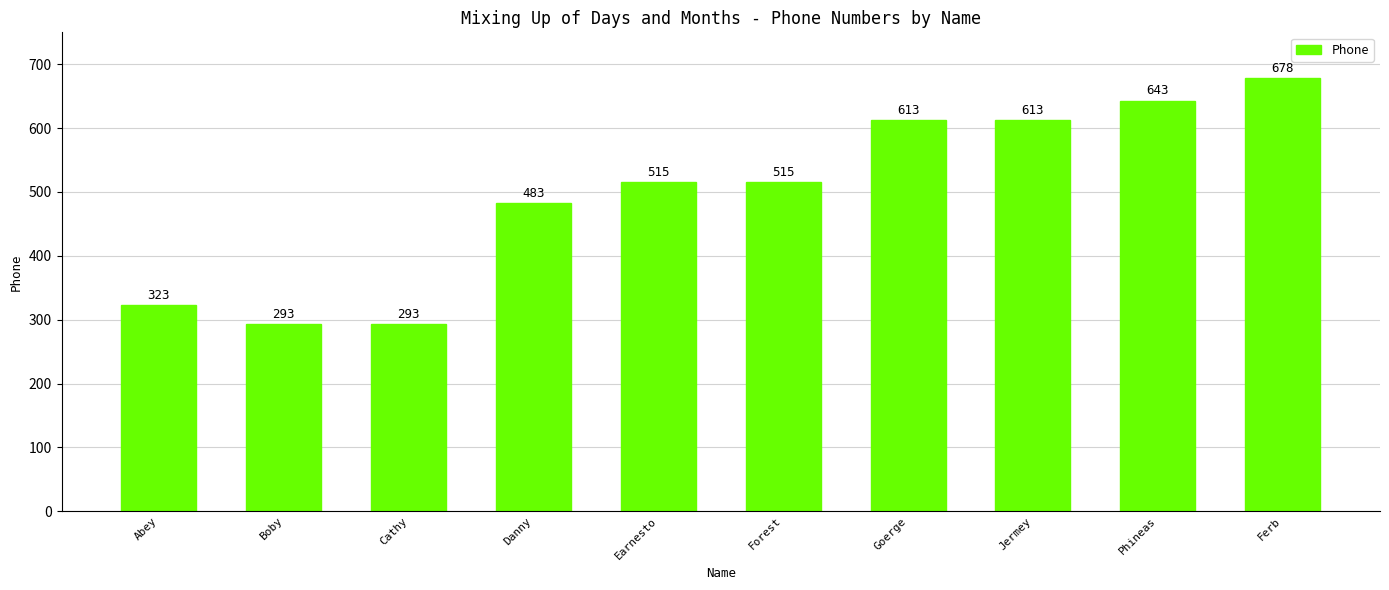

What is the maximum value shown in the chart?

678